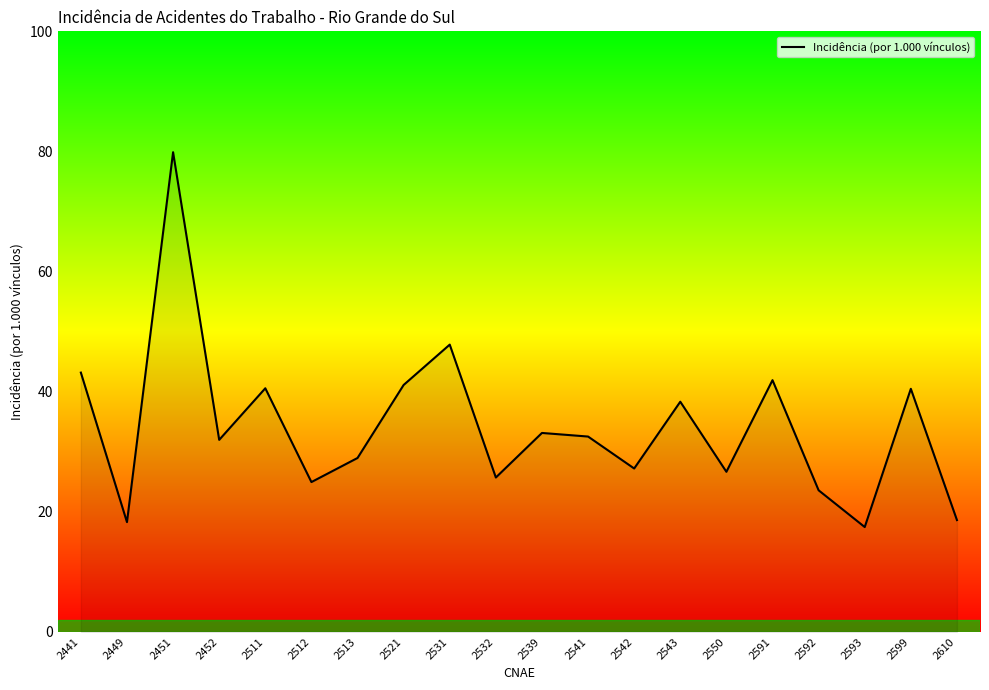

Where is the first local minimum?

2449